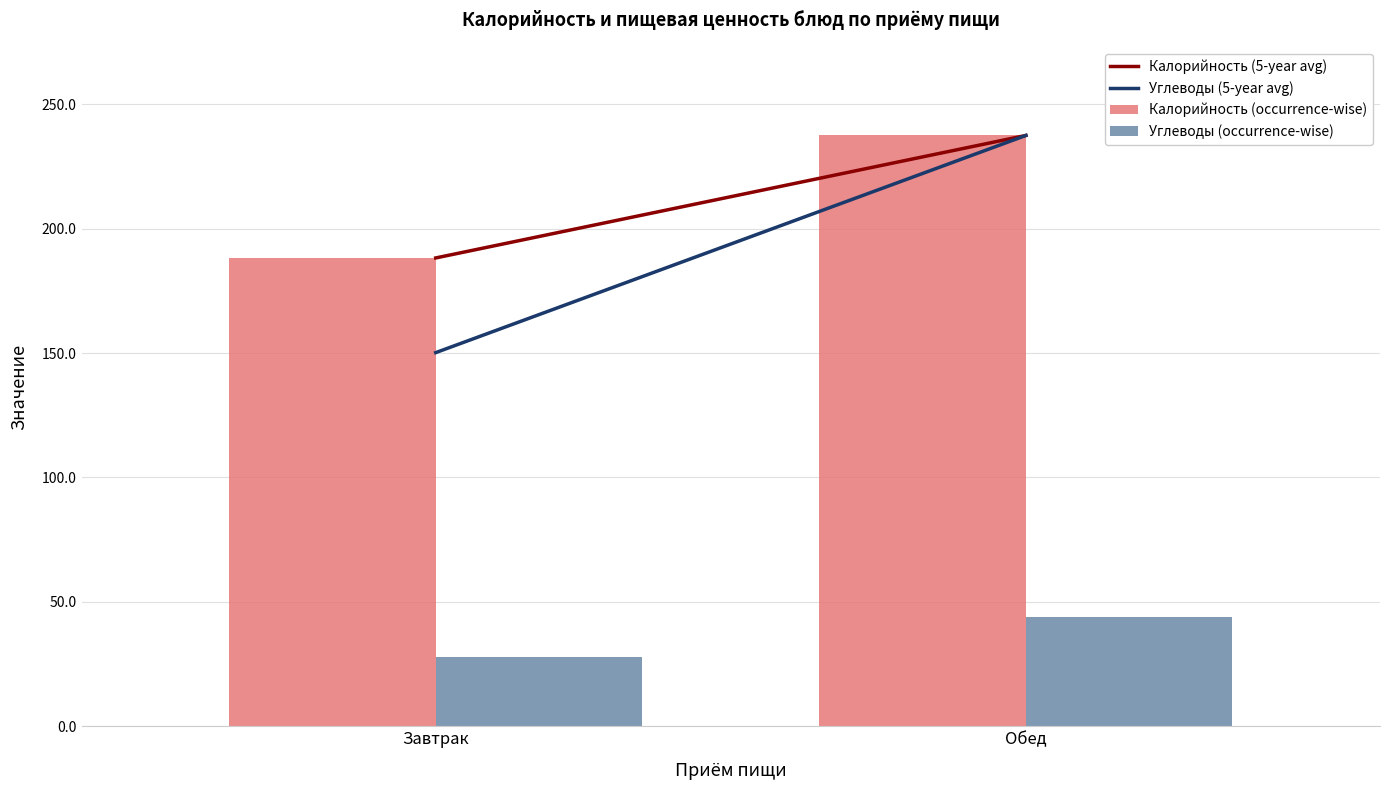

At which label is Калорийность (occurrence-wise) closest to 212?

Завтрак